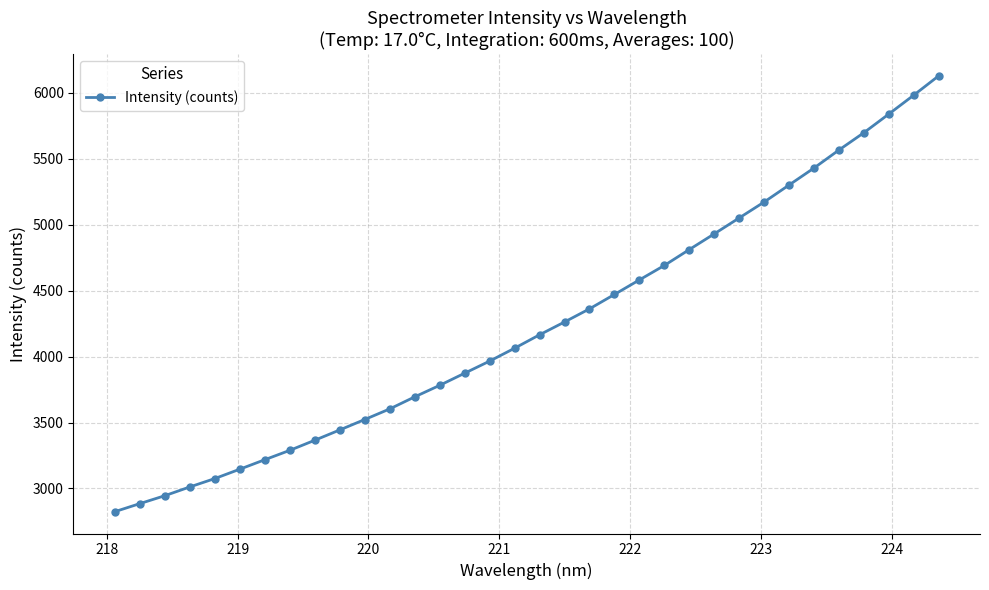

What is the value of the 6th point from the left?

3145.6